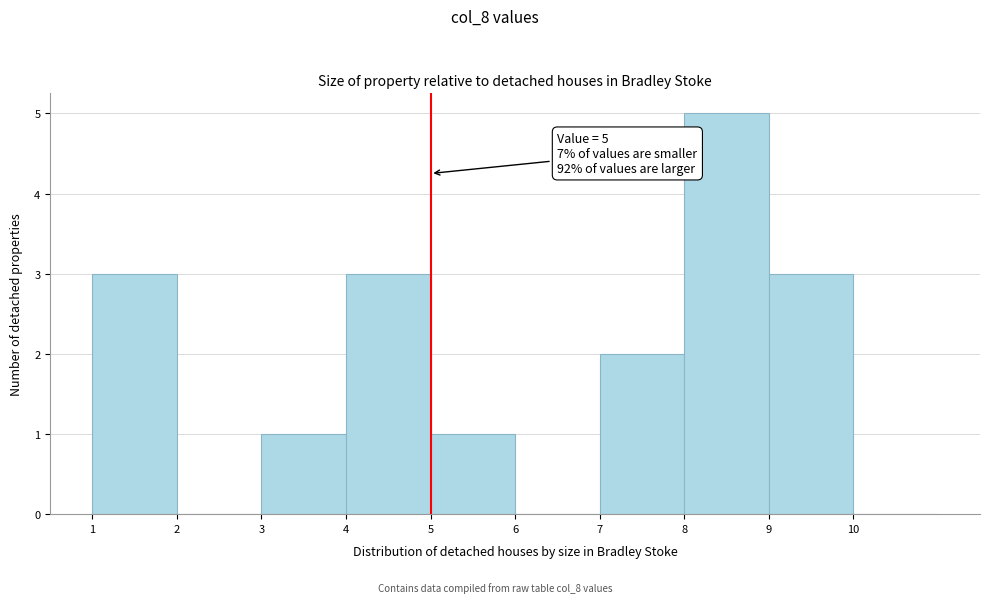

Which range on the x-axis has the tallest bar?

8 to 9